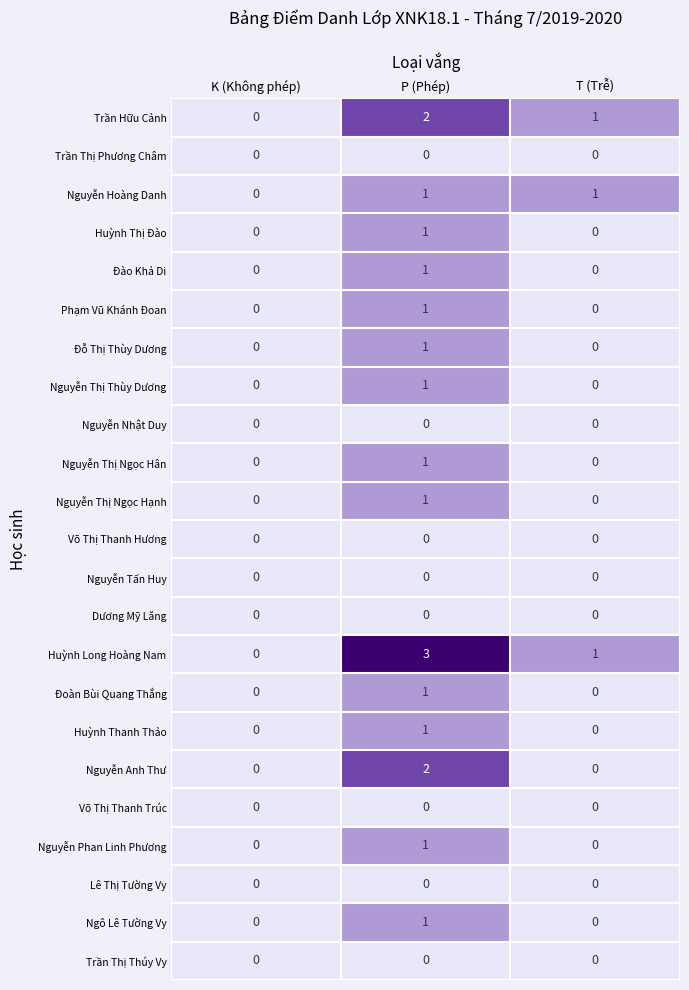

What is the difference between the highest and lowest values at T (Trễ)?

1